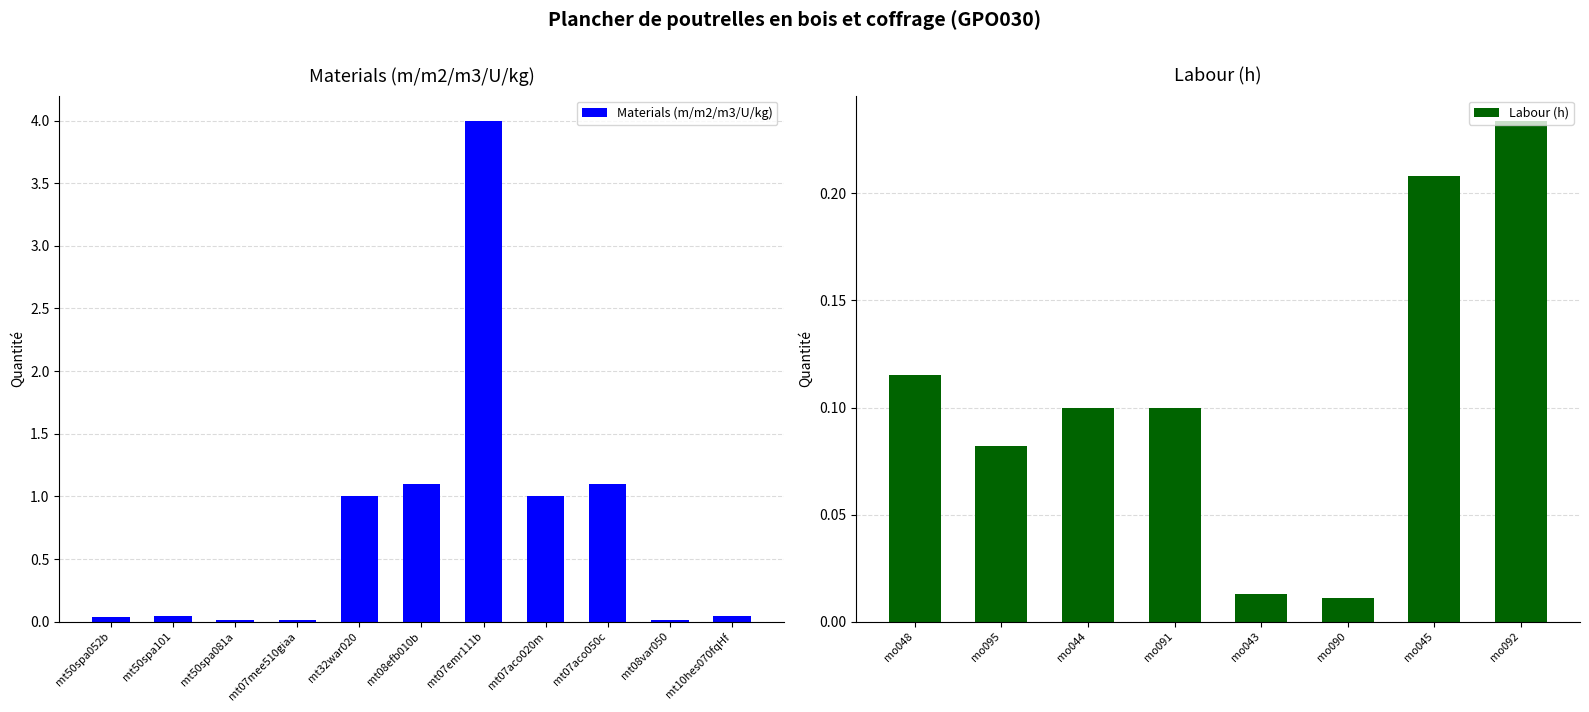

What is the change in value from mo044 to mo043?

-0.1